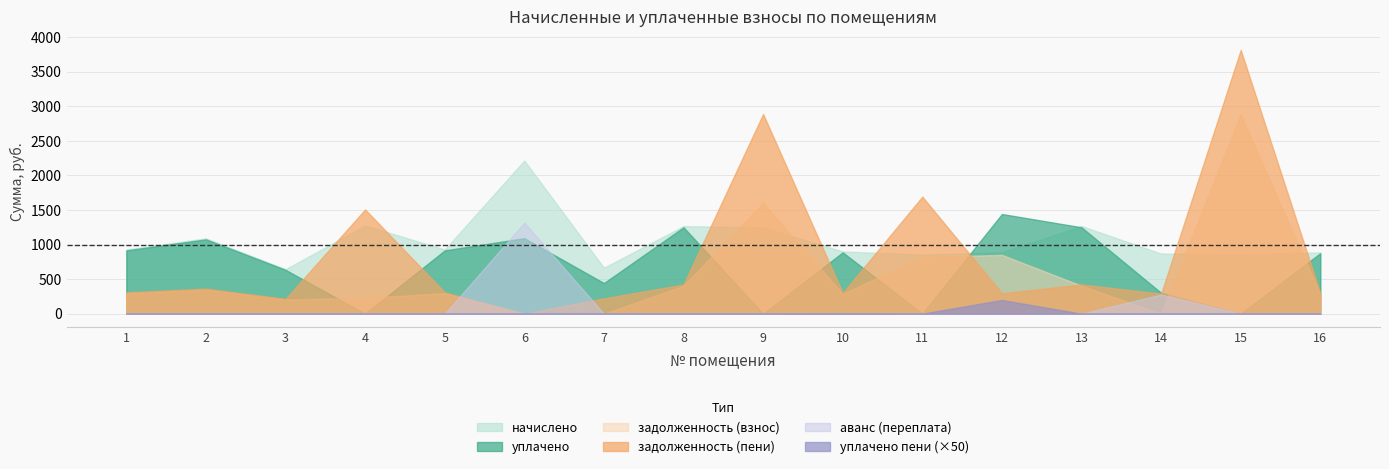

Where is the first local maximum for аванс (переплата)?

6